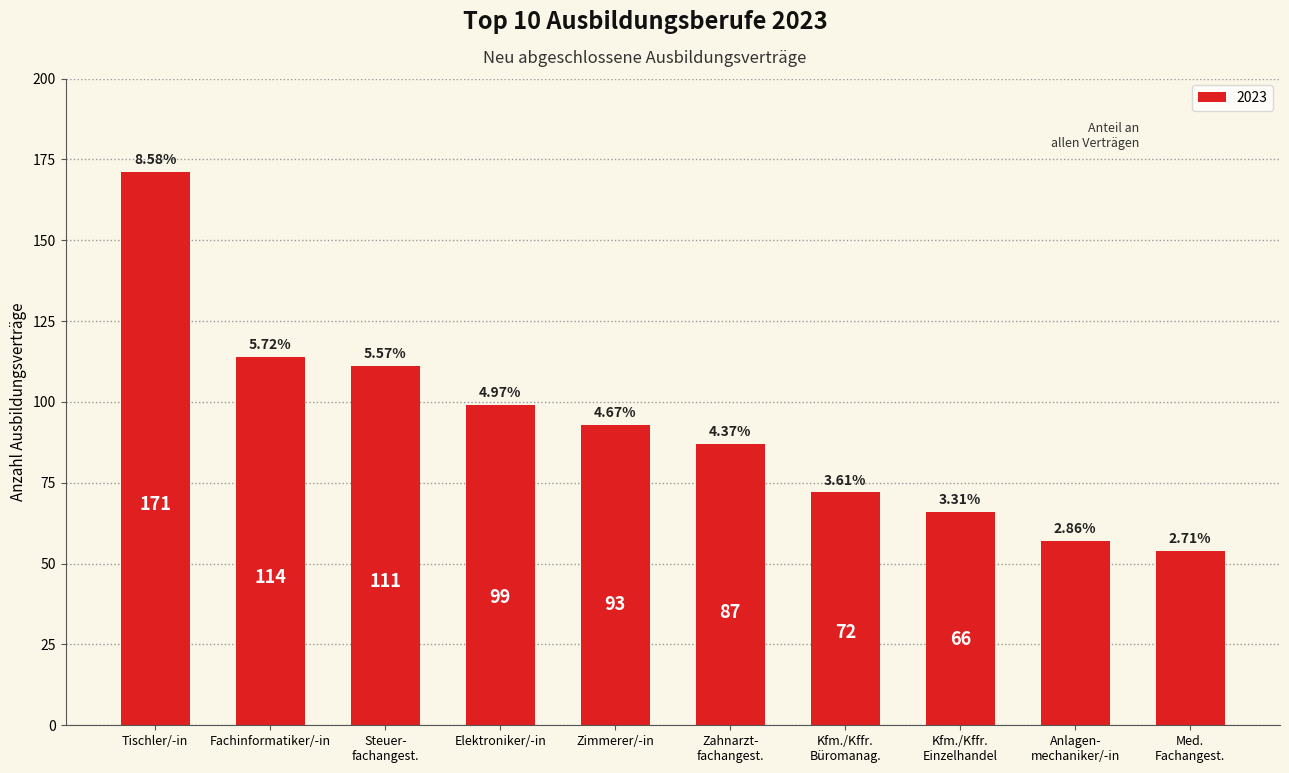

Rank the categories by value from lowest to highest.

Med. Fachangest., Anlagen- mechaniker/-in, Kfm./Kffr. Einzelhandel, Kfm./Kffr. Büromanag., Zahnarzt- fachangest., Zimmerer/-in, Elektroniker/-in, Steuer- fachangest., Fachinformatiker/-in, Tischler/-in